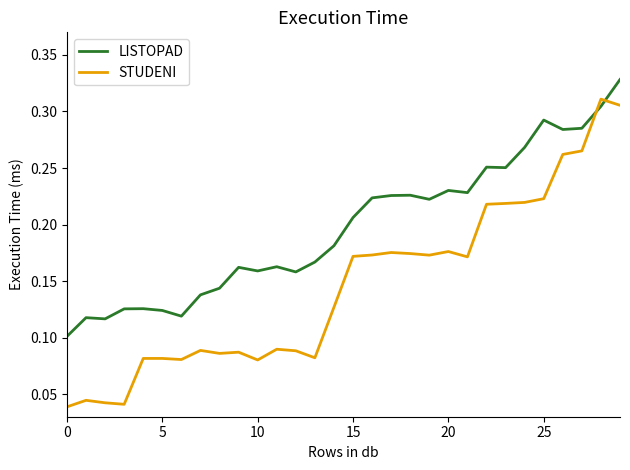

In LISTOPAD, how many points are lower than both neighbors (excluding endpoints)?

8